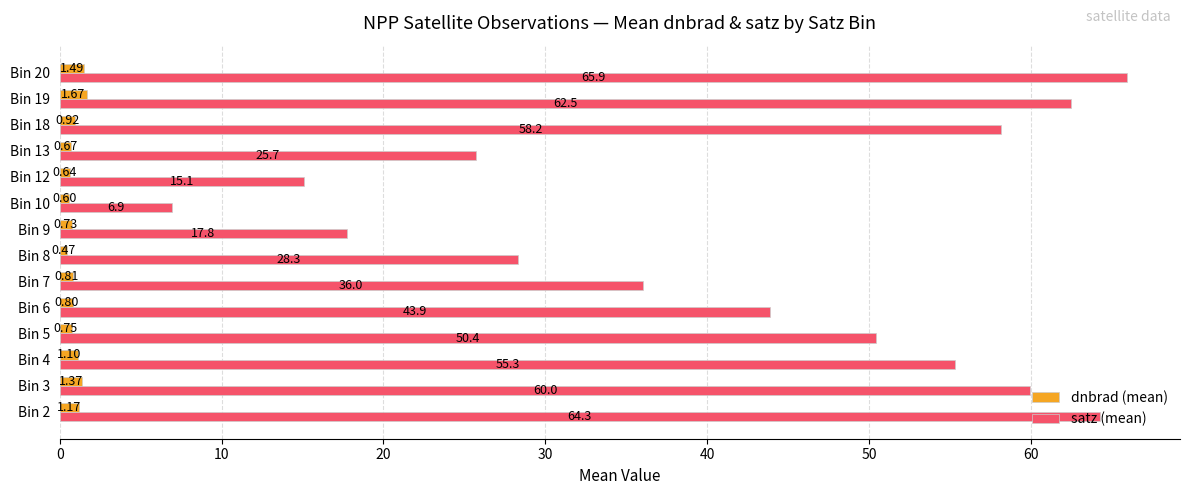

Which series has the largest range (max minus min)?

satz (mean)